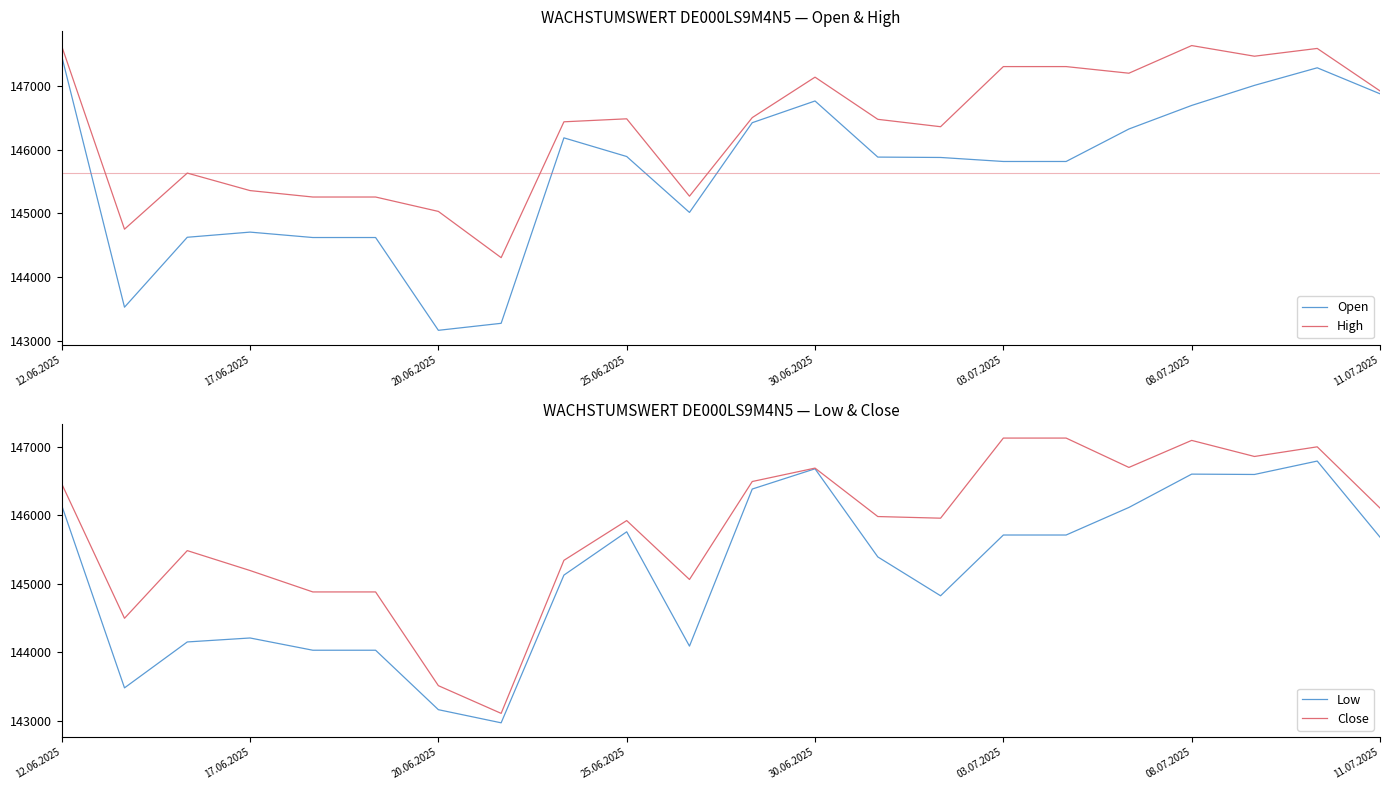

The value of Open at 20.06.2025 is 223175. True or false?

False